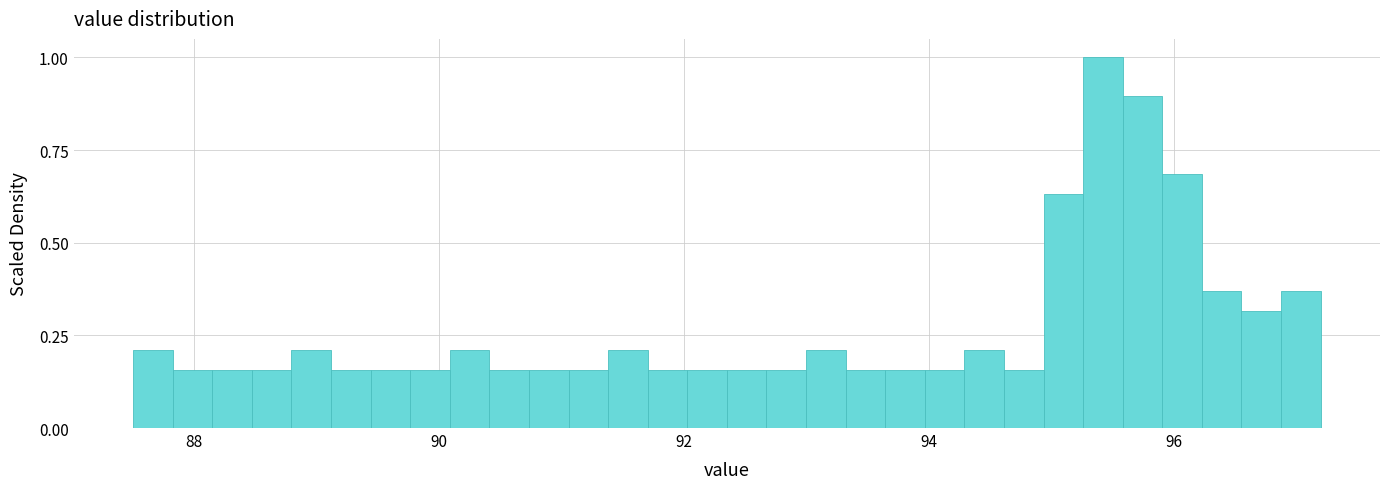

Around what value on the x-axis is the tallest bar? Give the approximate position of its centre, as read against the axis.

95.4